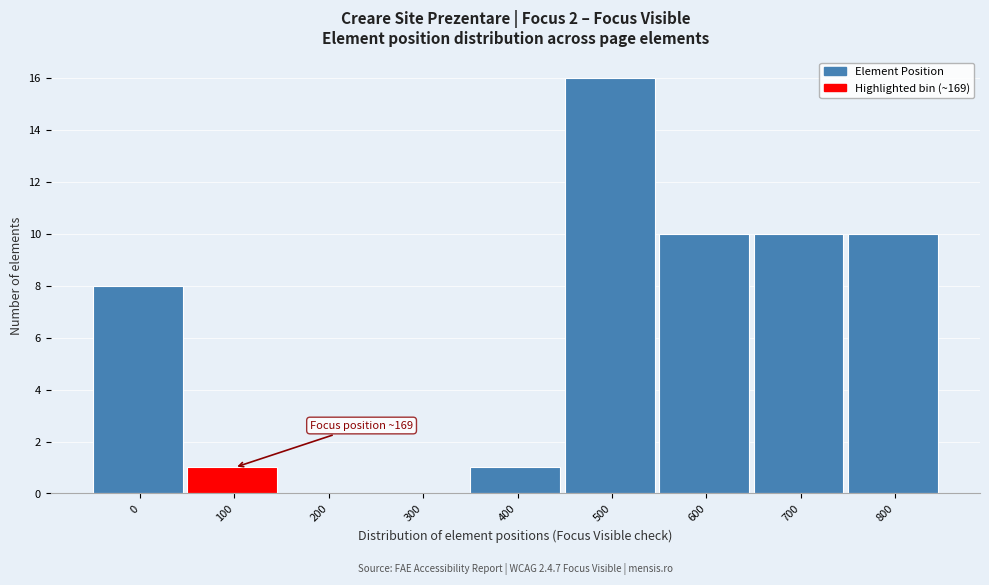

Reading left to right, what are all the values shown in this chart?

0=8	100=1	200=0	300=0	400=1	500=16	600=10	700=10	800=10